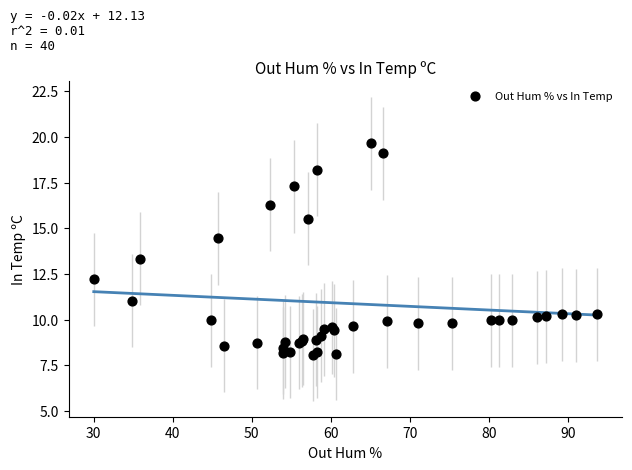

What Y value in the scatter plot is closest to 13?

13.3